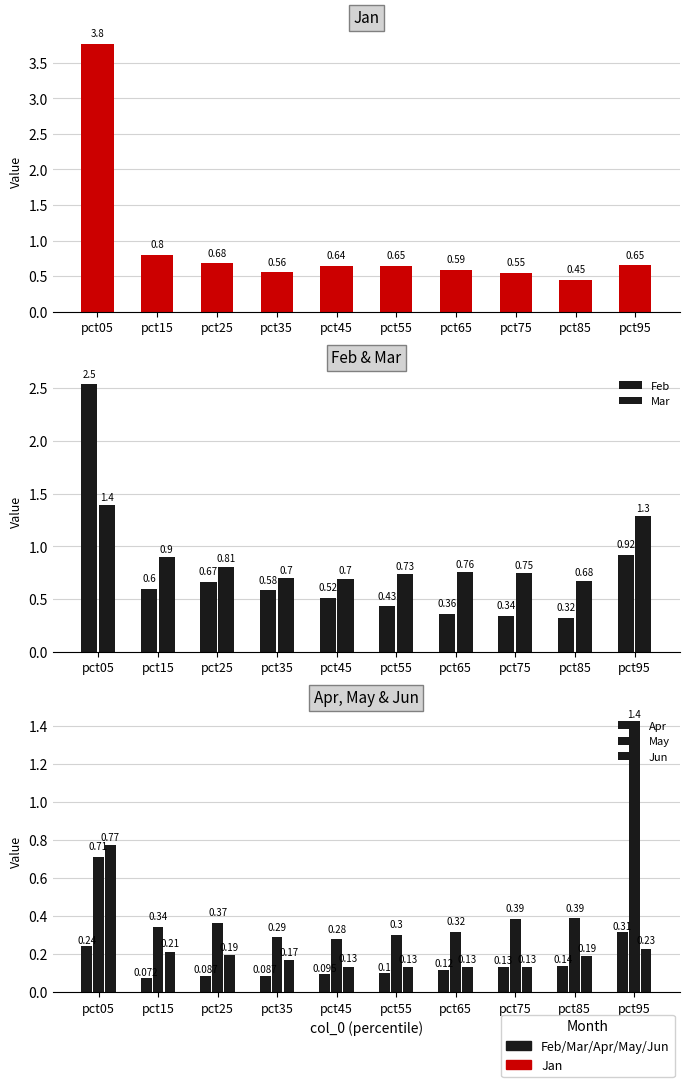

What is the greatest value displayed?

3.8